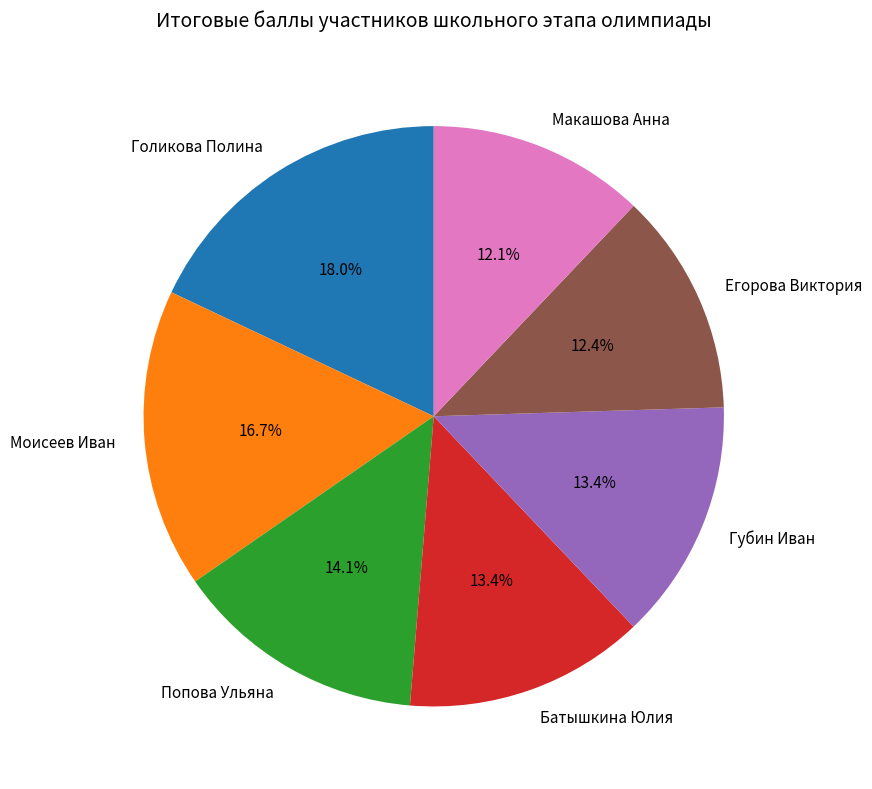

Which slice is the largest?

Голикова Полина